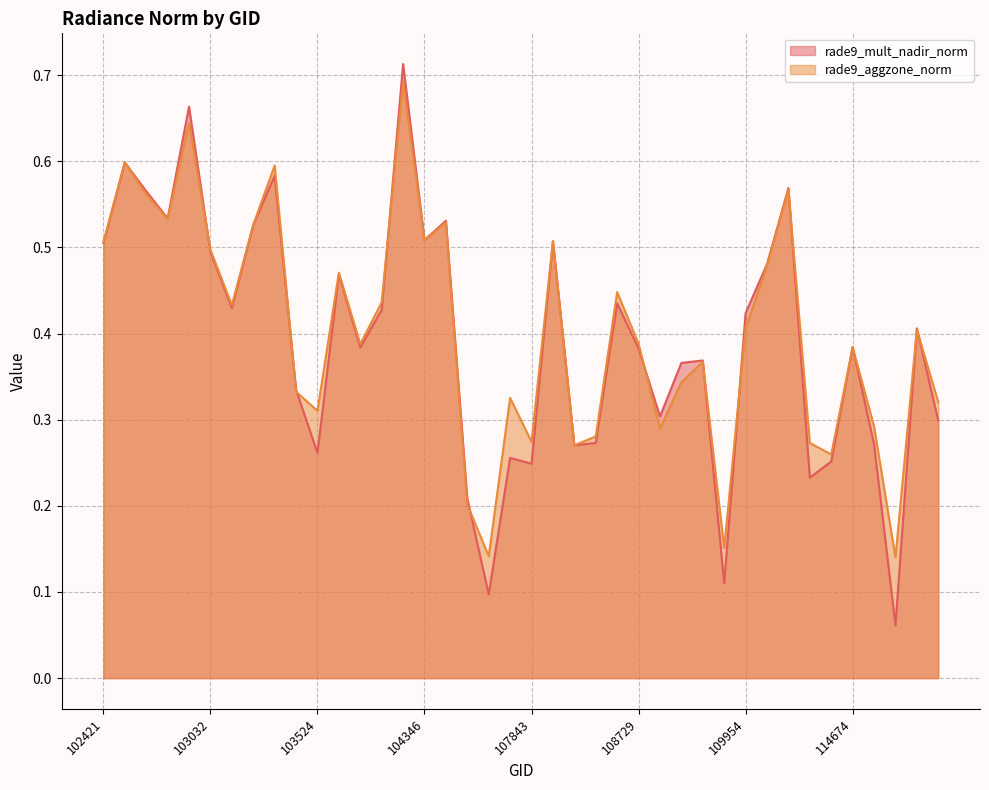

At which label is rade9_mult_nadir_norm closest to 0?

115015